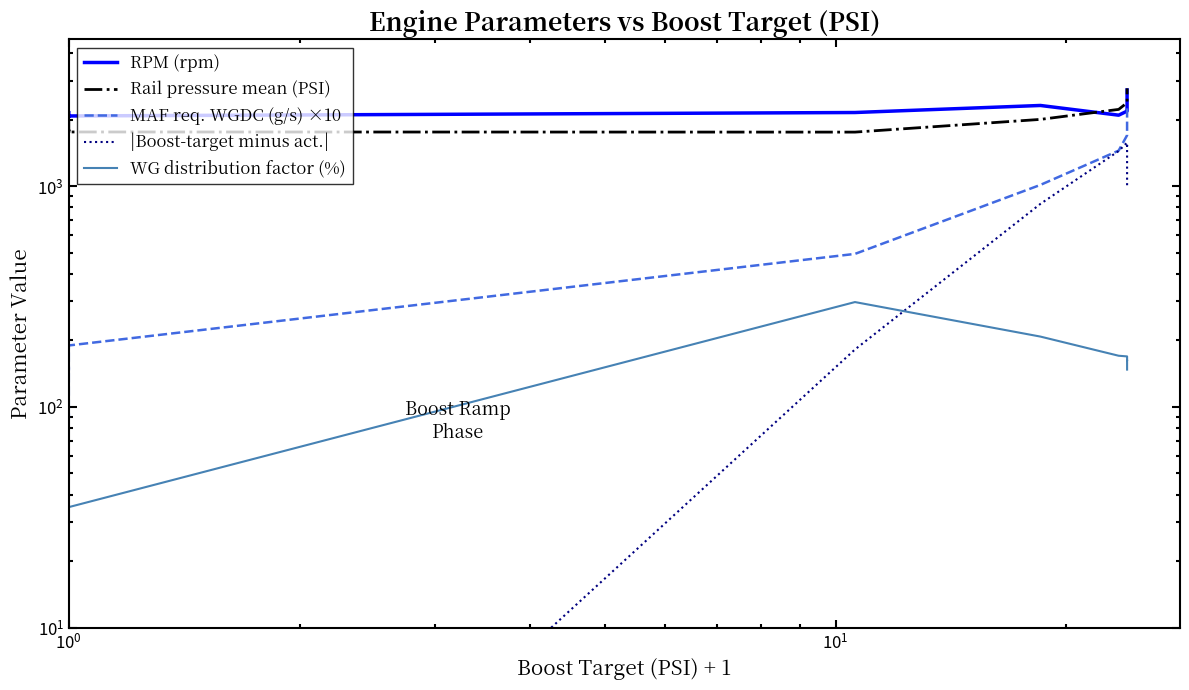

What is the difference between the highest and lowest values at 21?

2072.9